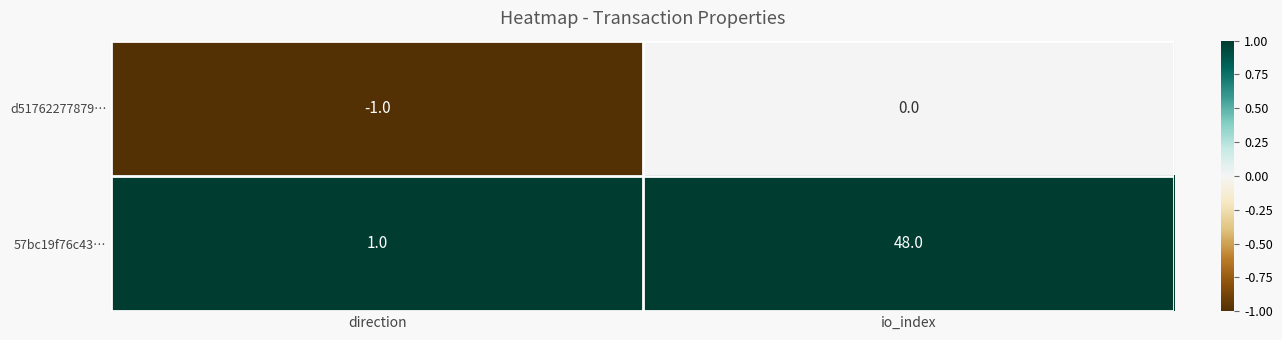

The d51762277879… series shows 0 at io_index. True or false?

True